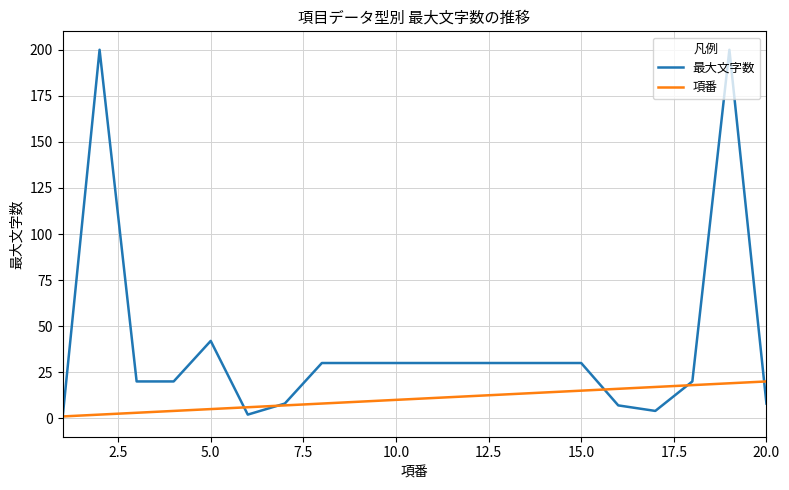

Rank the series by their maximum value, from highest to lowest.

最大文字数, 項番